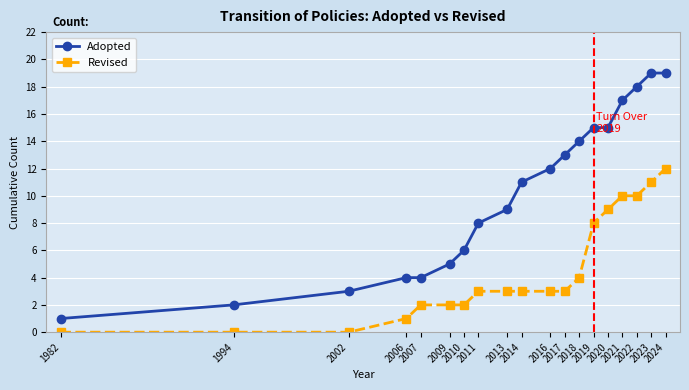

List the series in order of their overall mean, lowest first.

Revised, Adopted